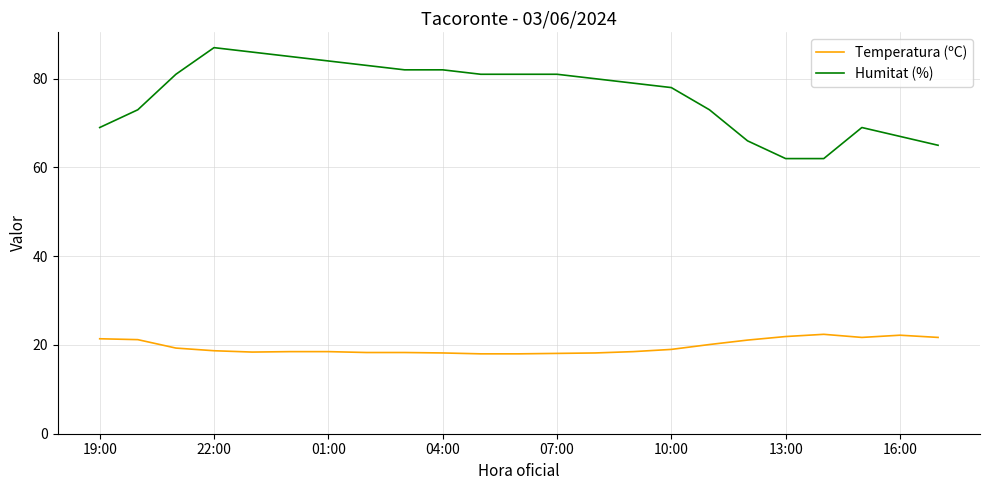

How many values in the Humitat (%) series are below 80?

11